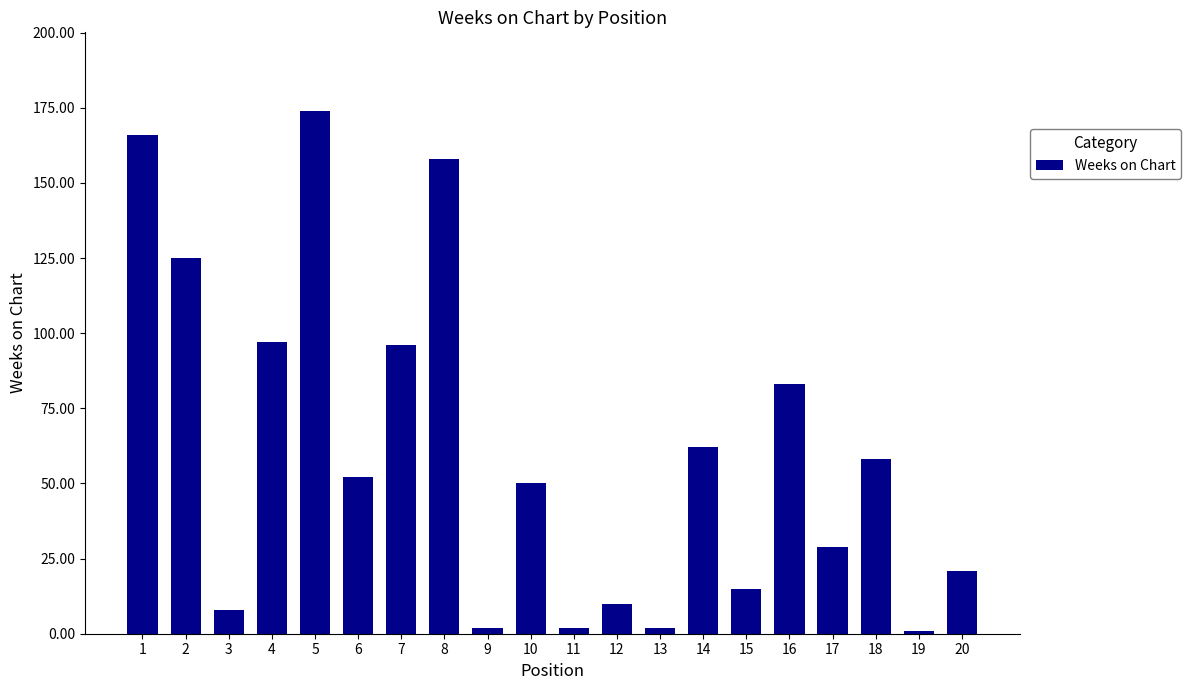

Reading right to left, list all the values displayed in this chart.

20=21	19=1	18=58	17=29	16=83	15=15	14=62	13=2	12=10	11=2	10=50	9=2	8=158	7=96	6=52	5=174	4=97	3=8	2=125	1=166